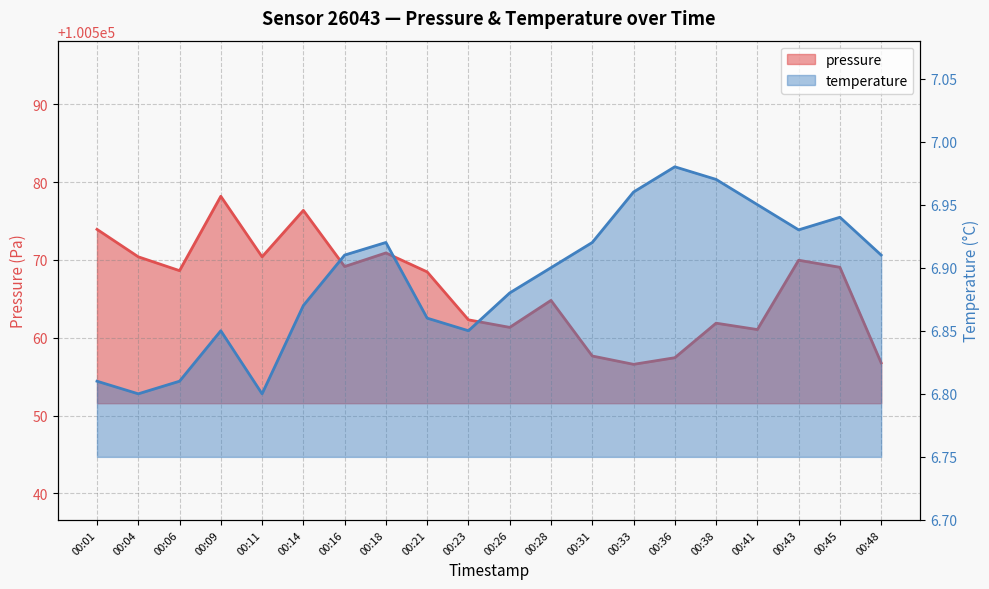

What are all the series names shown in the legend?

pressure, temperature